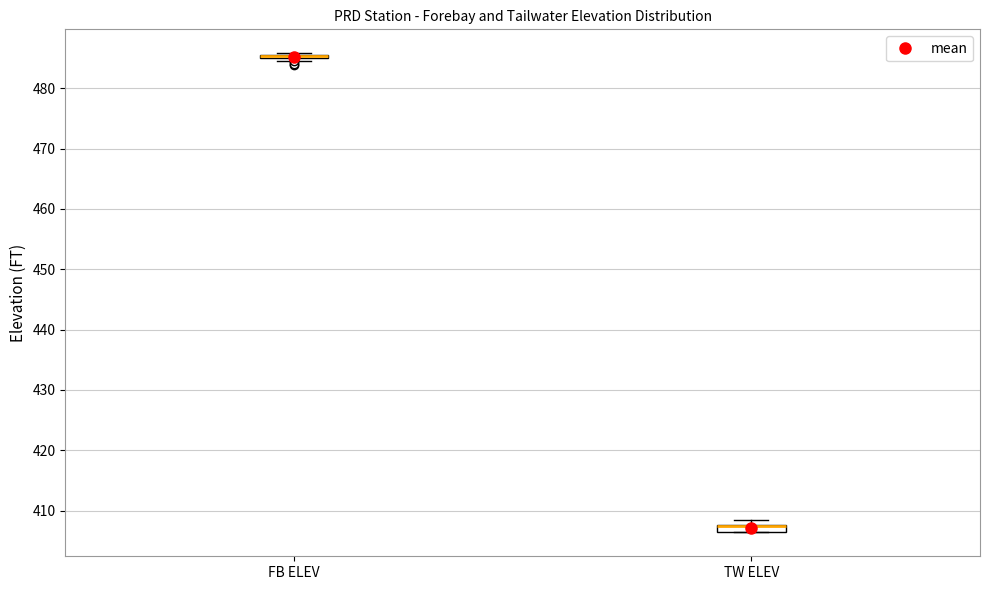

Where is the upper edge of the box for TW ELEV on the y-axis? The values are not printed on the chart, so give them approximately, as read against the axis.

408